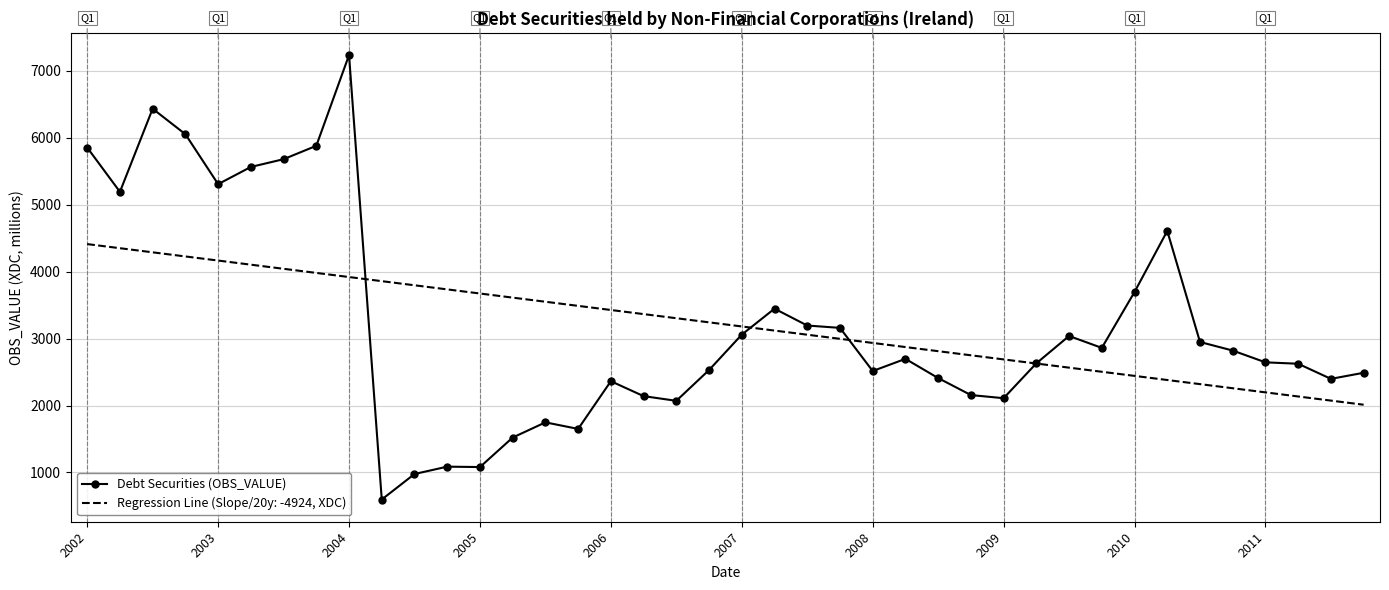

Which series has the largest range (max minus min)?

Debt Securities (OBS_VALUE)